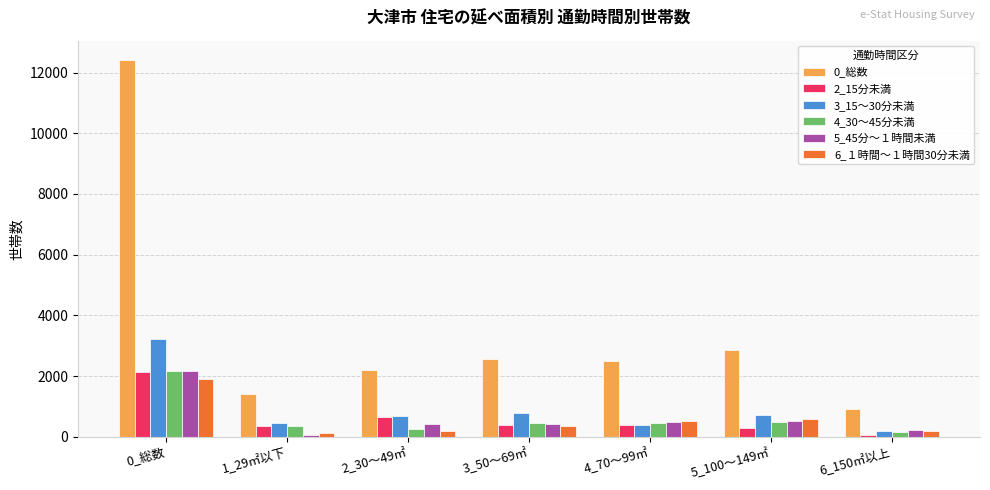

What is the difference between the maximum and second lowest values in the 0_総数 series?

11020